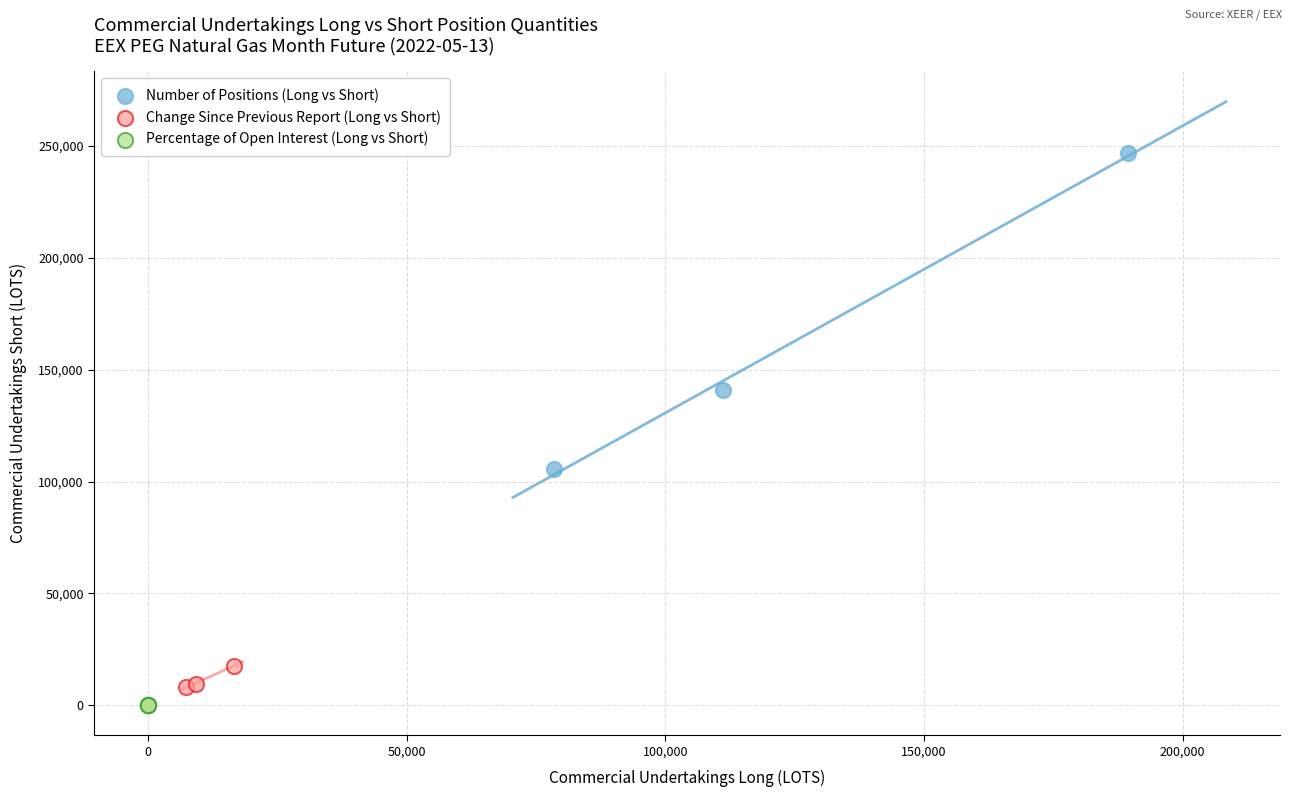

Which series contains the highest Y value?

Number of Positions (Long vs Short)